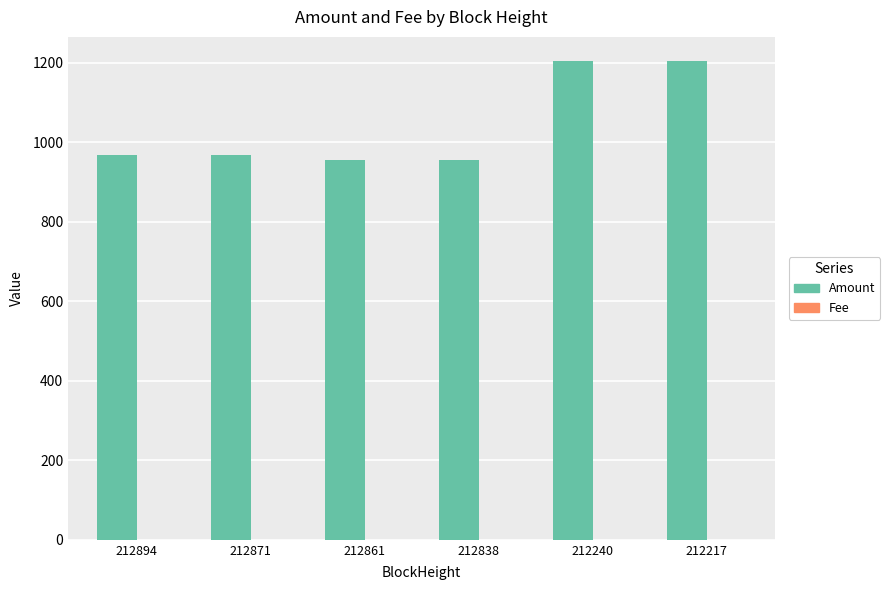

Which series has the largest total across all categories?

Amount